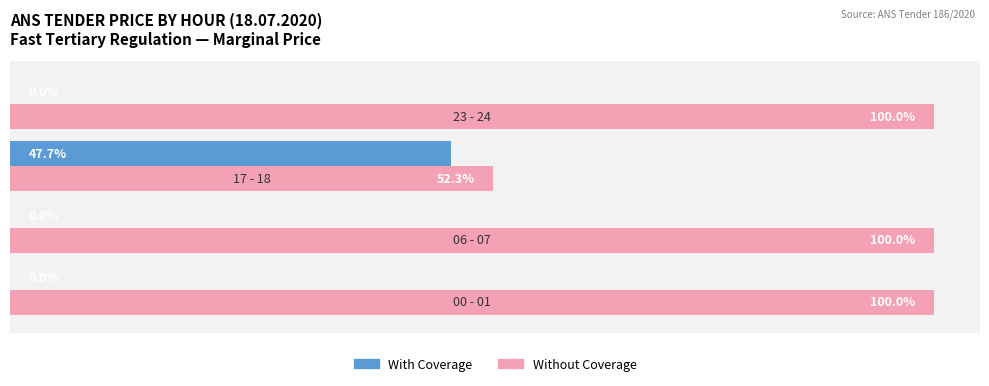

Which series has the largest total across all categories?

Without Coverage